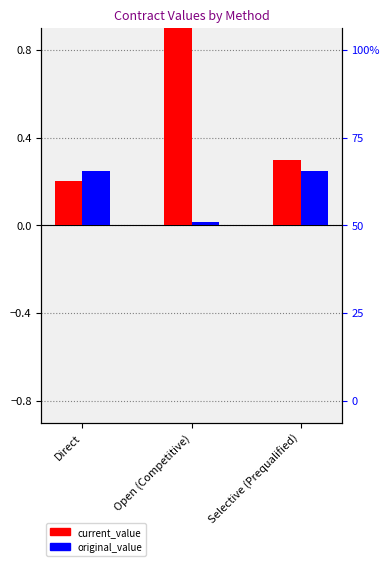

What value does the current_value series have at Open (Competitive)?

1.0